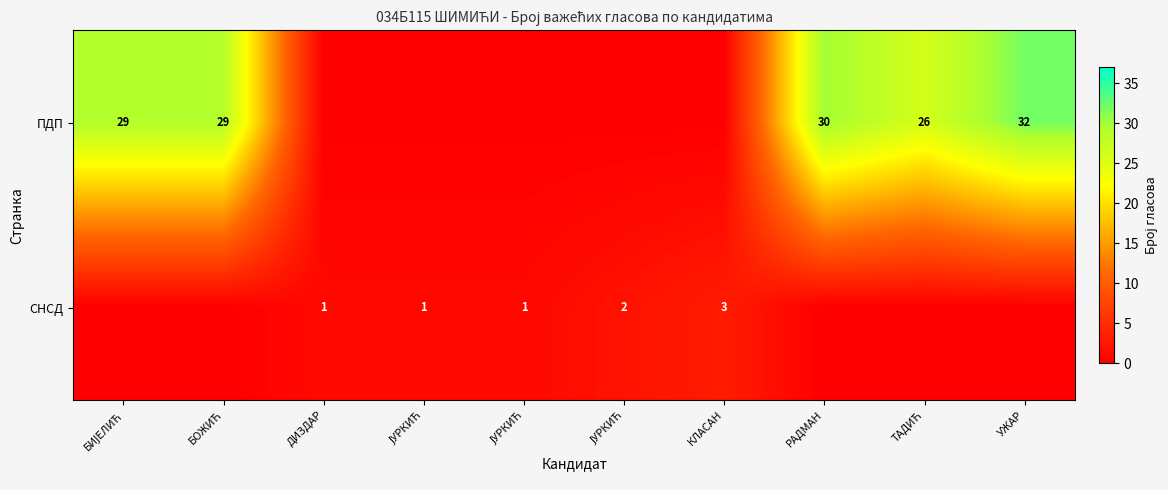

What is the total value across all series at РАДМАН?

30